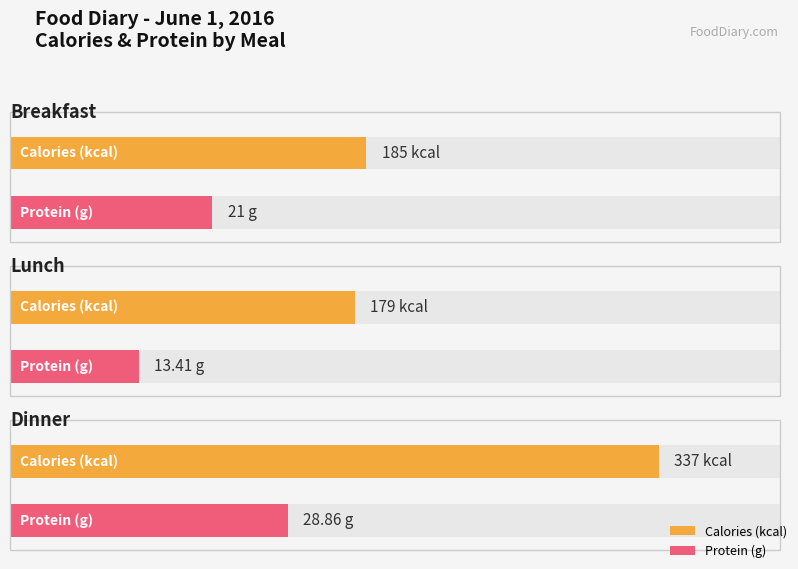

What is the maximum value shown in the chart?

337.0